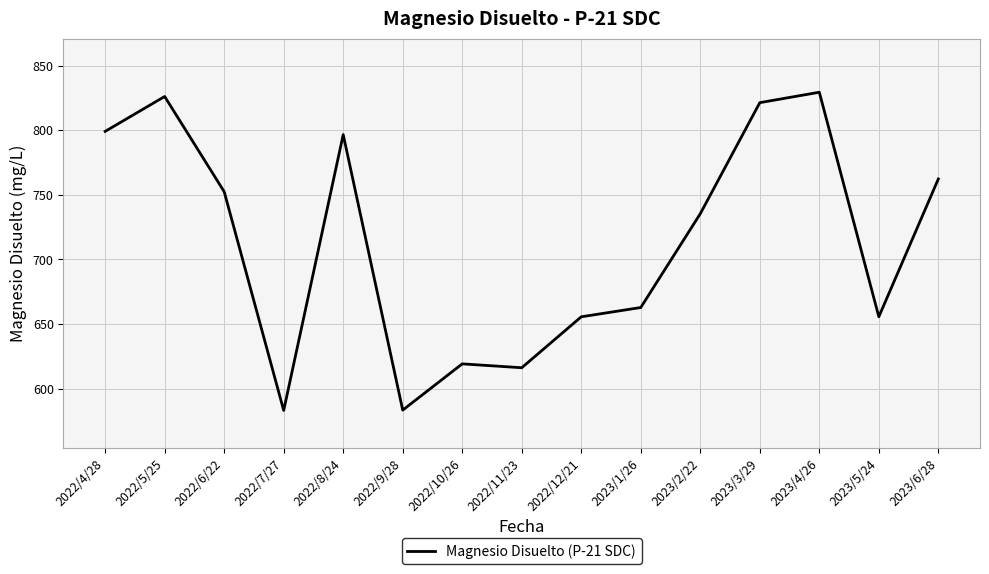

What is the sum of the values at 2023/3/29 and 2023/5/24?

1477.0